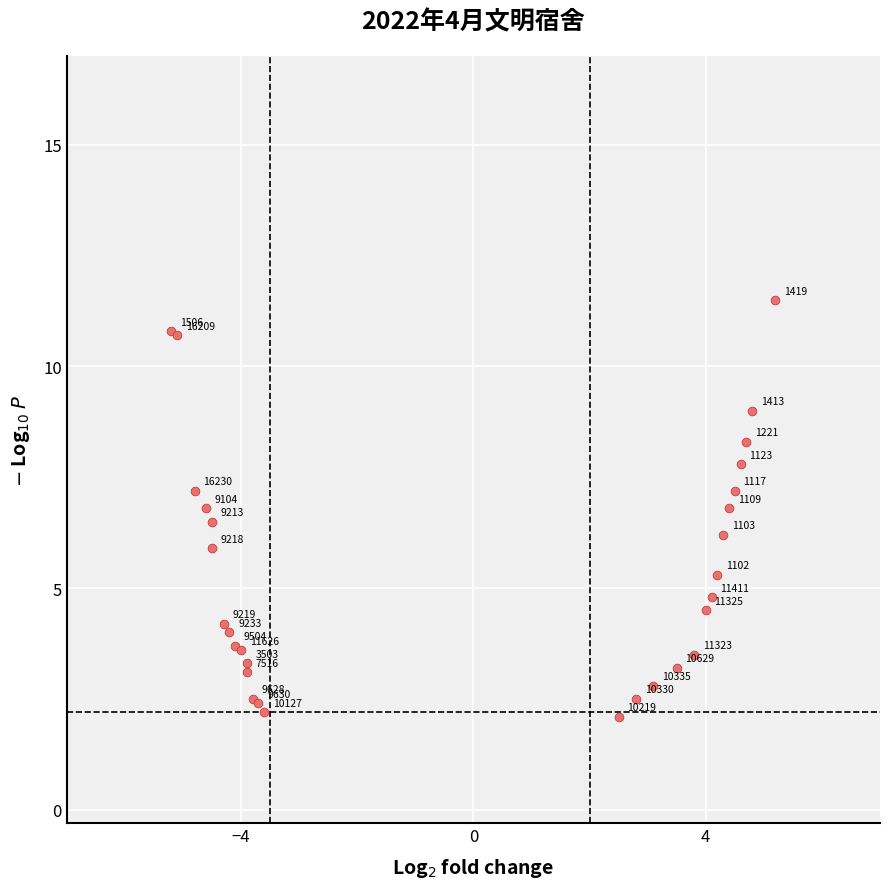

What Y value in the scatter plot is closest to 6?

5.9